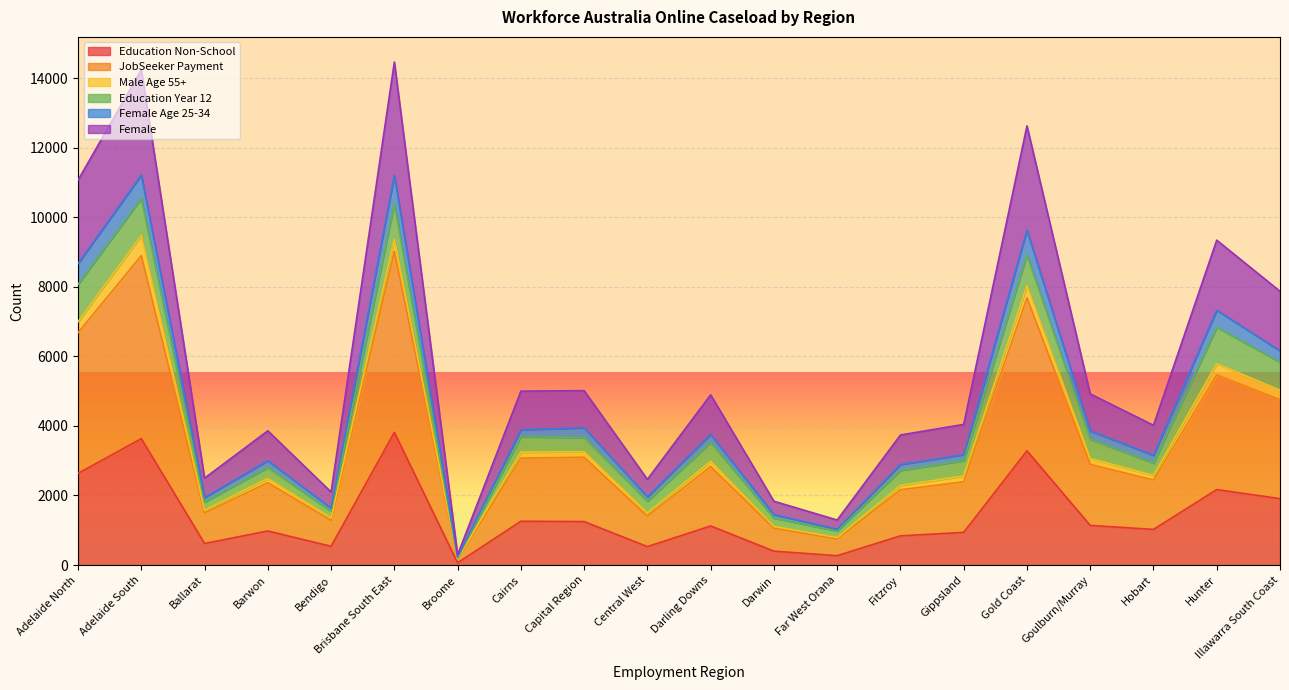

What is the total value across all series at Gold Coast?

12625